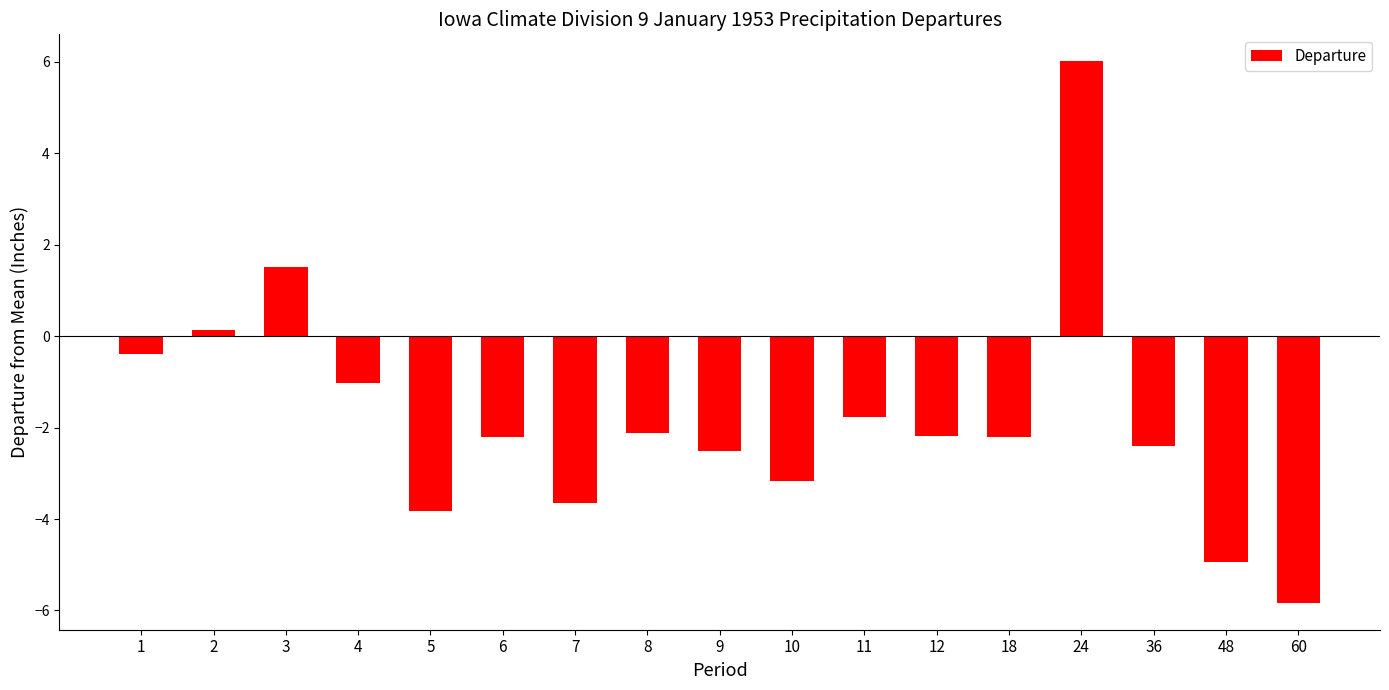

How many bars are there in total?

17